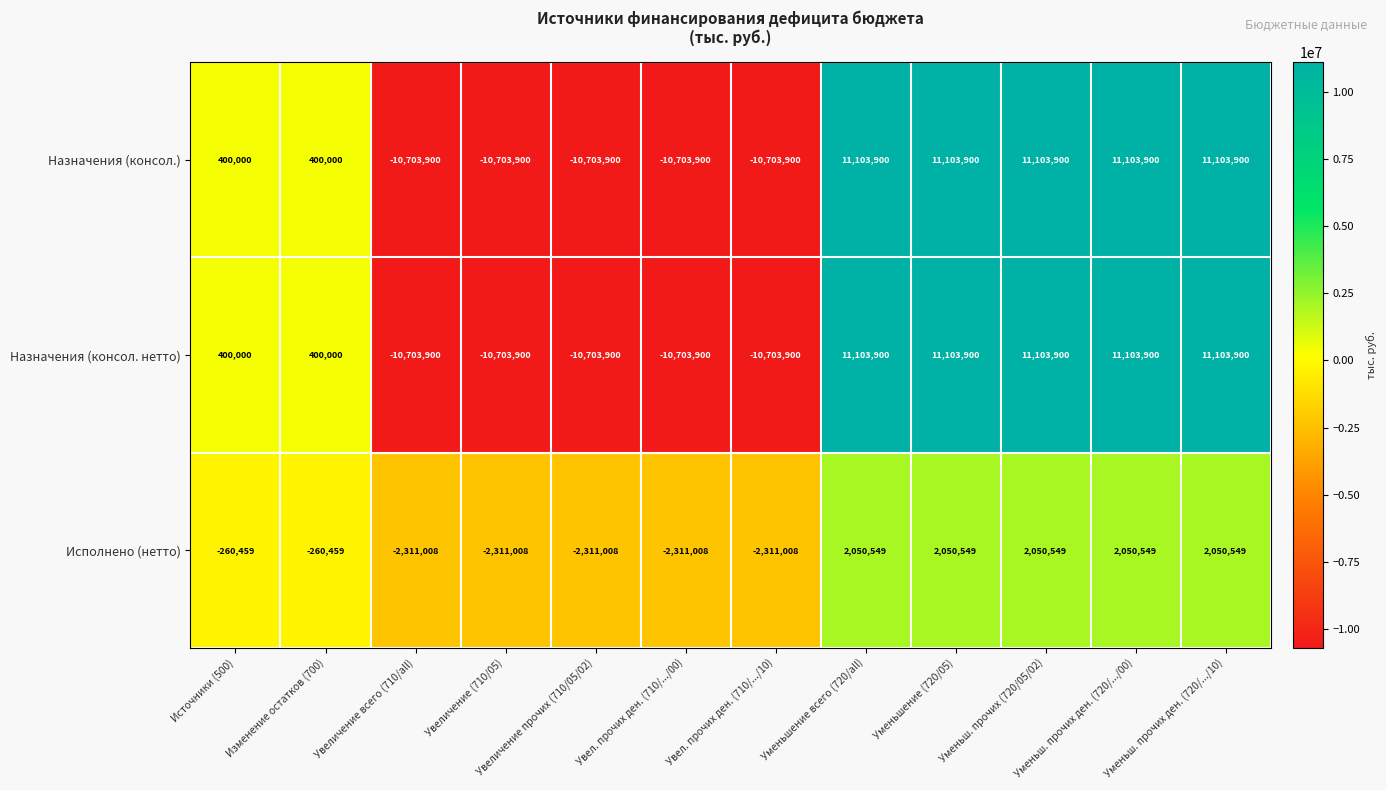

At how many categories does at least one series exceed 10153844?

5